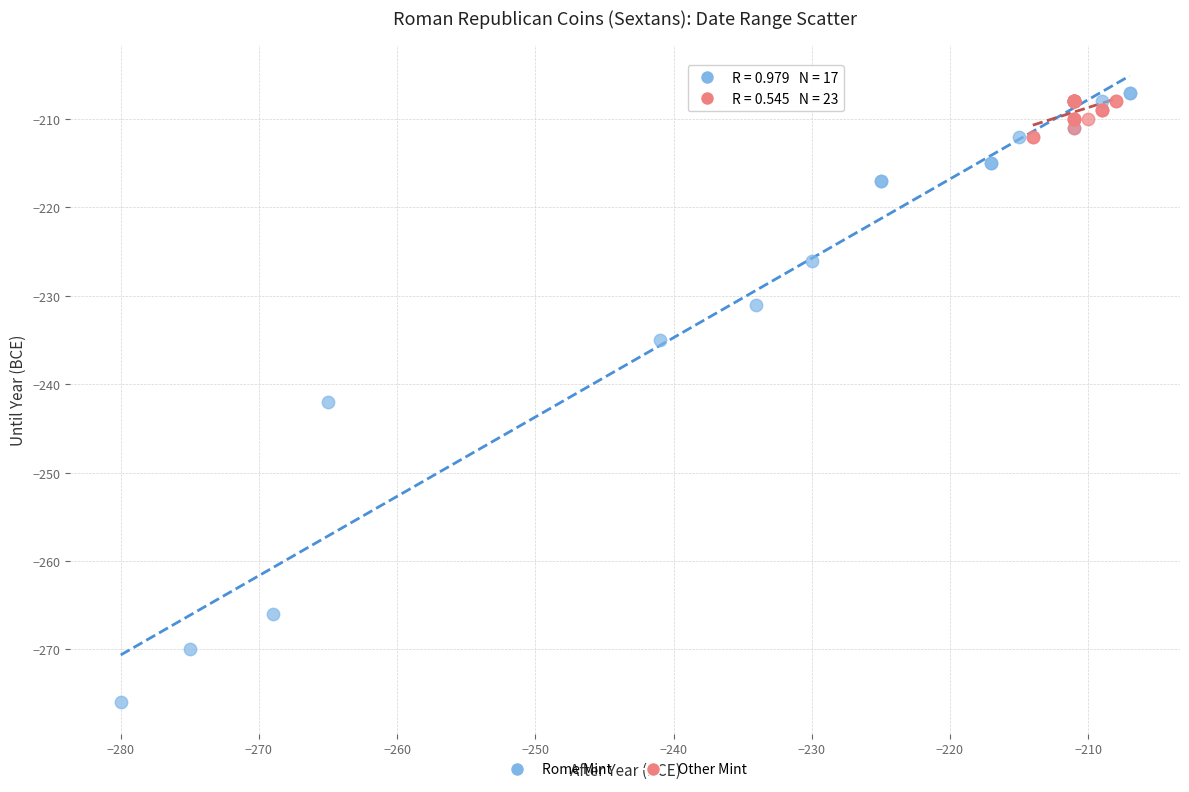

Which series has the largest Y range (max minus min)?

Rome Mint